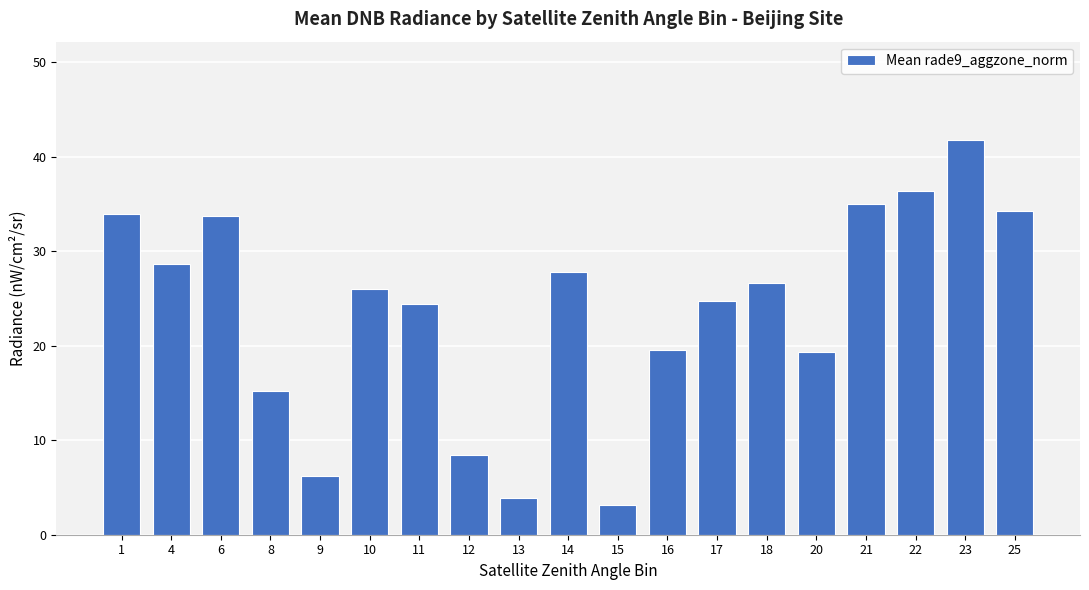

Is it true that the value at 20 is 19.3?

True